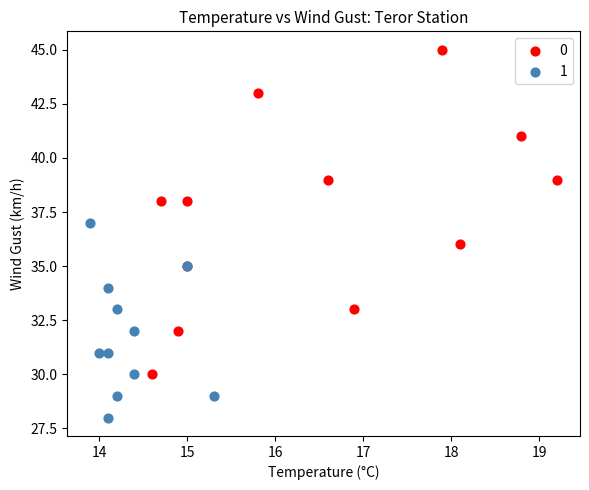

Which series contains the lowest Y value?

1